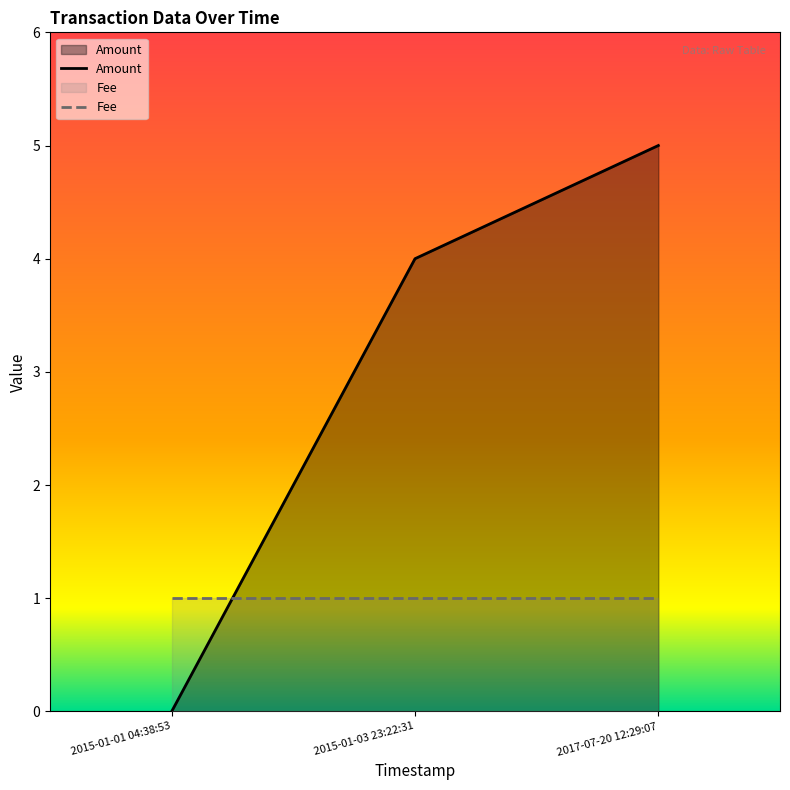

At which category does the chart reach its minimum across all series?

2015-01-01 04:38:53